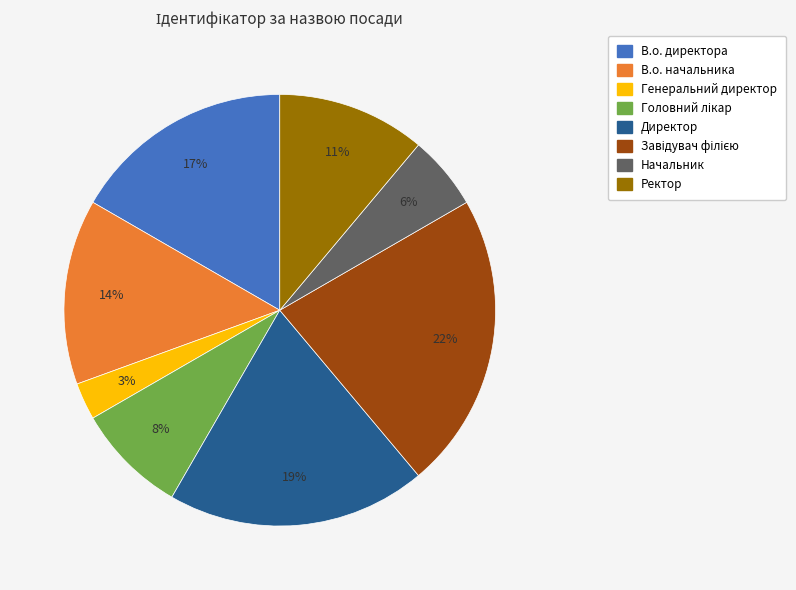

To the nearest percent, what is the difference between the largest and smallest slice percentages?

19%